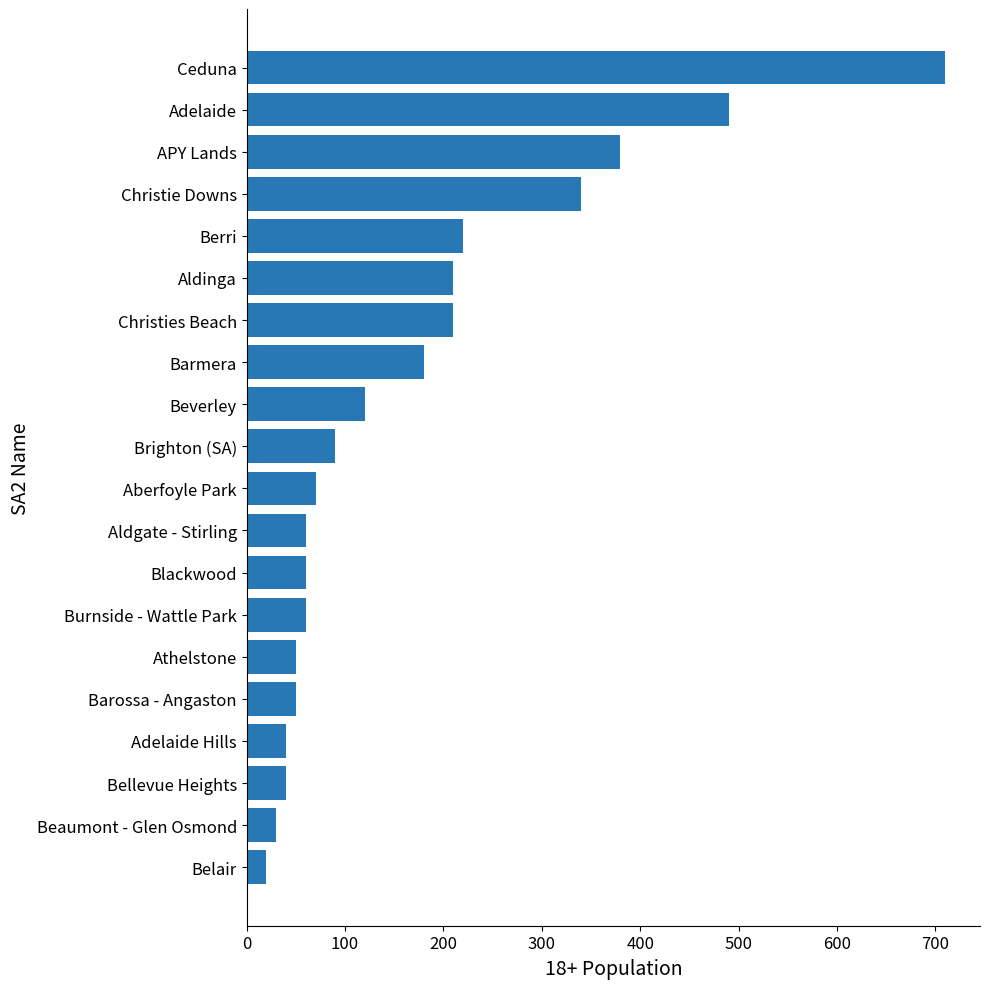

Are the bars grouped side by side (vs. stacked)?

No